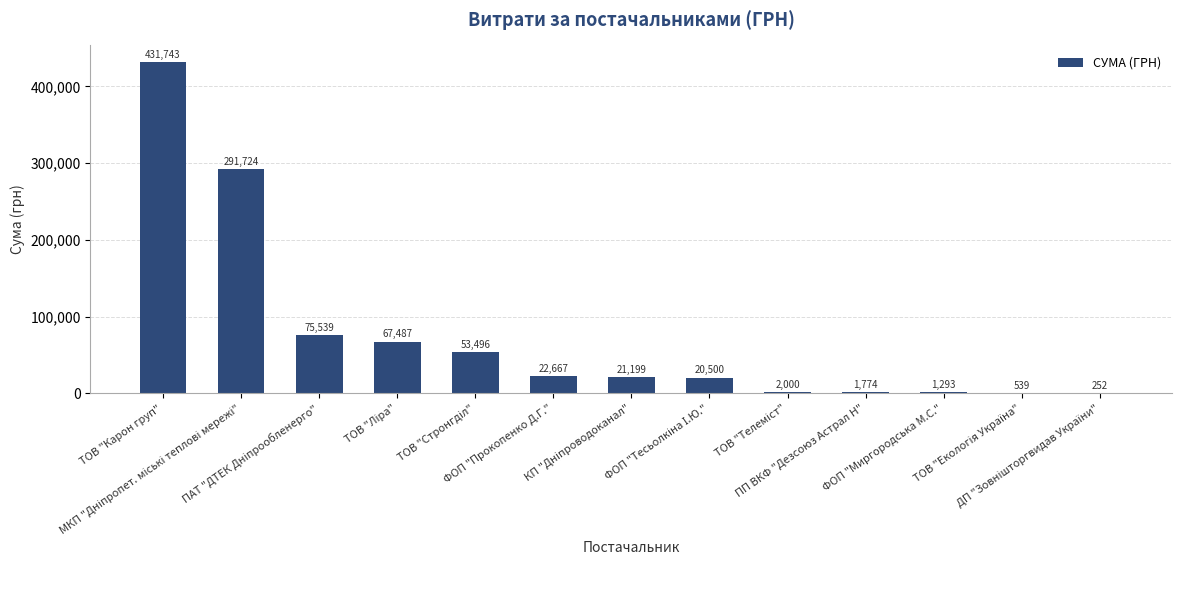

How many data points are above 21199?

7